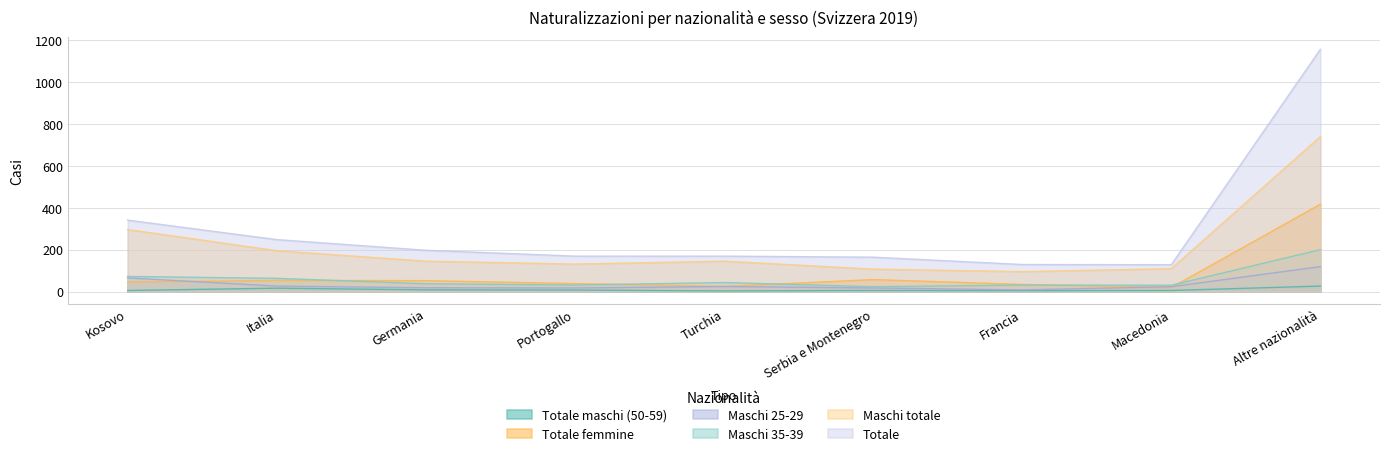

At which label does Totale reach its minimum?

Macedonia